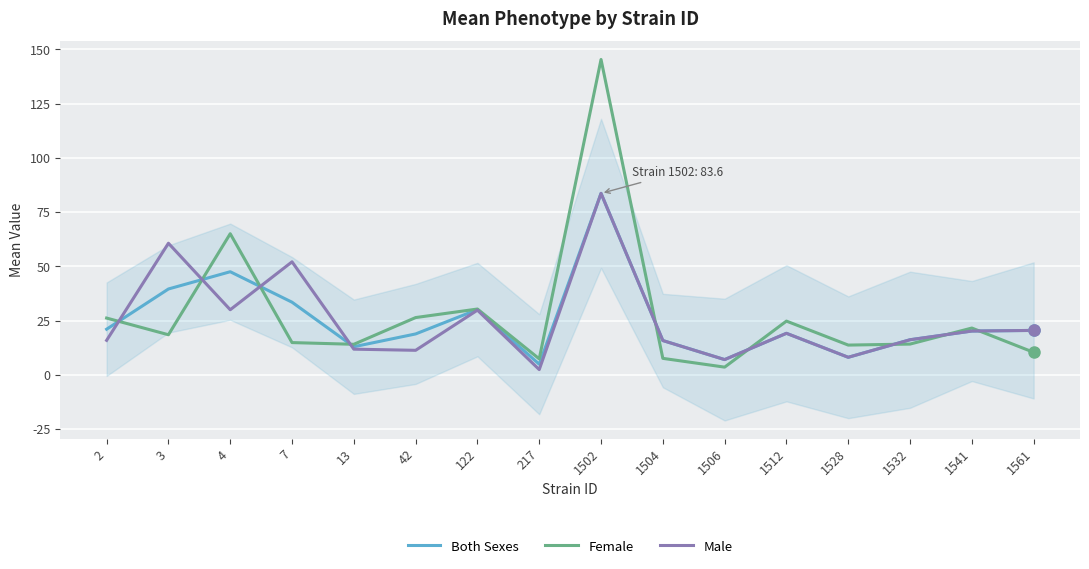

After their last crossing, which series has the higher values: Both Sexes or Male?

Both Sexes